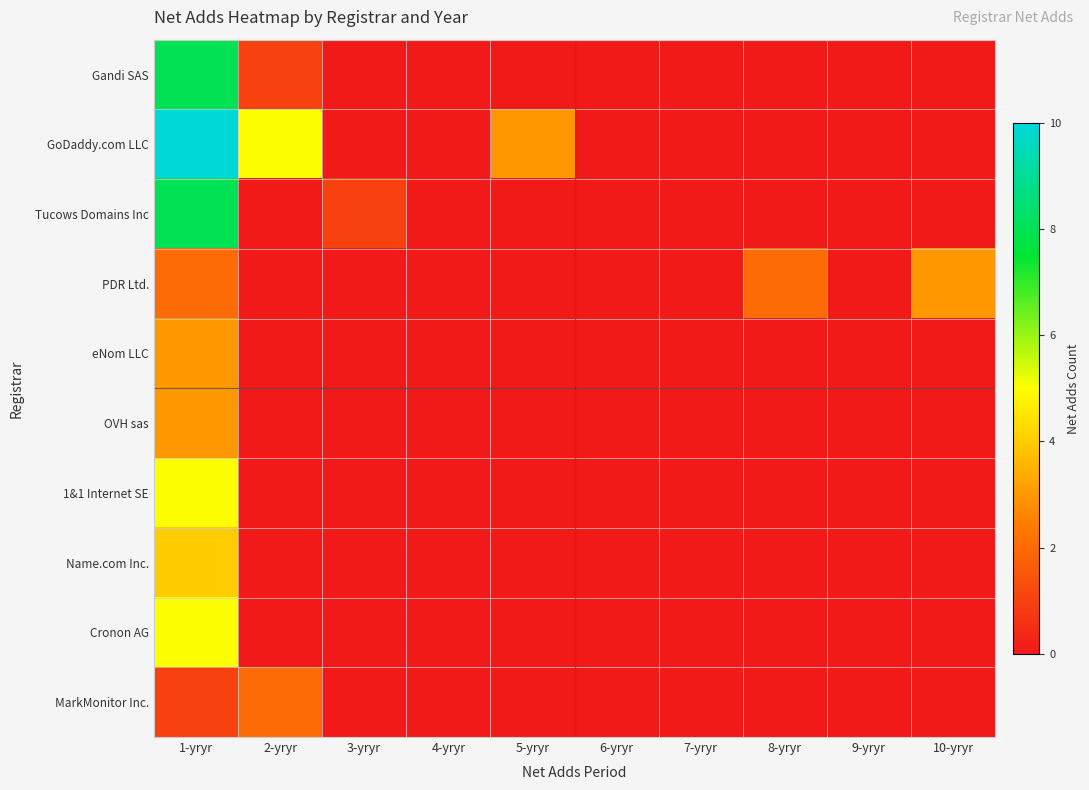

Which series has the widest spread of values?

GoDaddy.com LLC